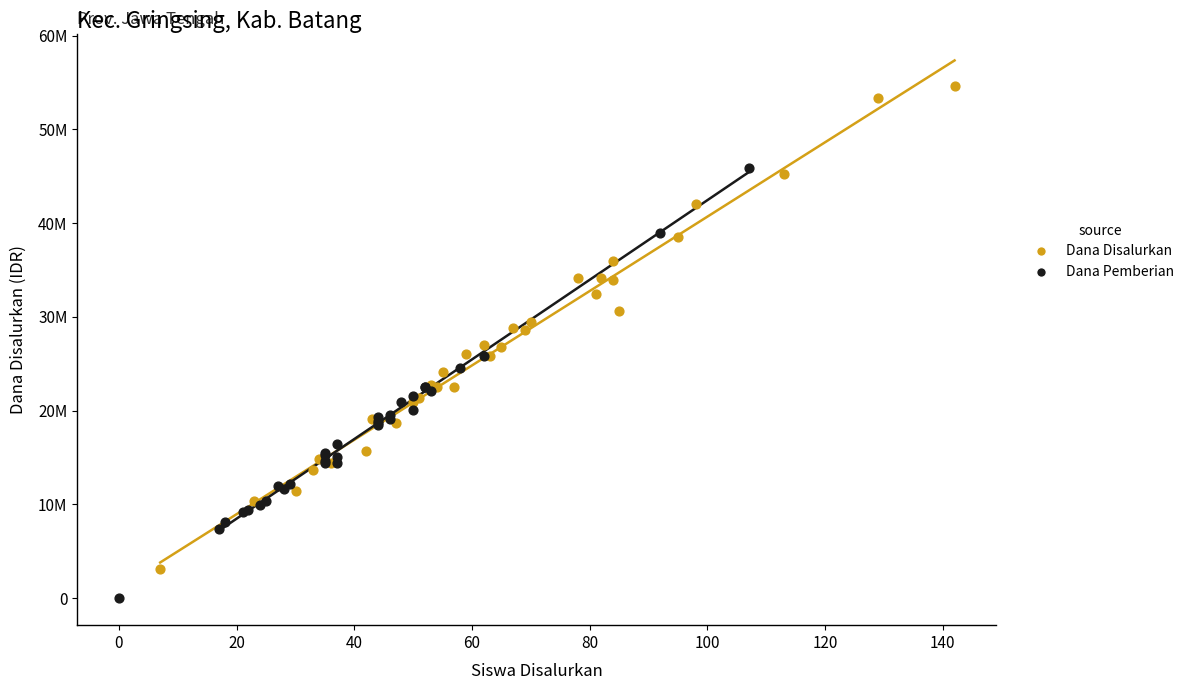

Which series has the largest Y range (max minus min)?

Dana Disalurkan